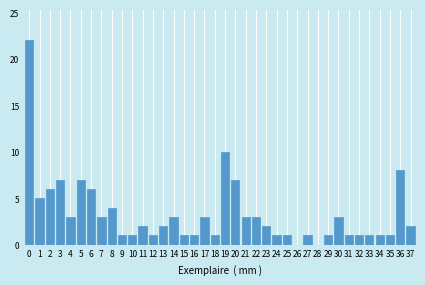

The chart shows a value of 8 at 28. True or false?

False